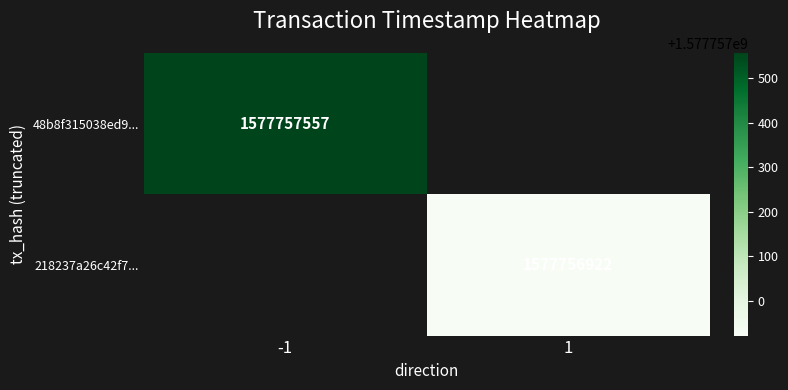

What is the maximum value for 218237a26c42f7bc2b543ec11ab1b1115382389?

1577756922